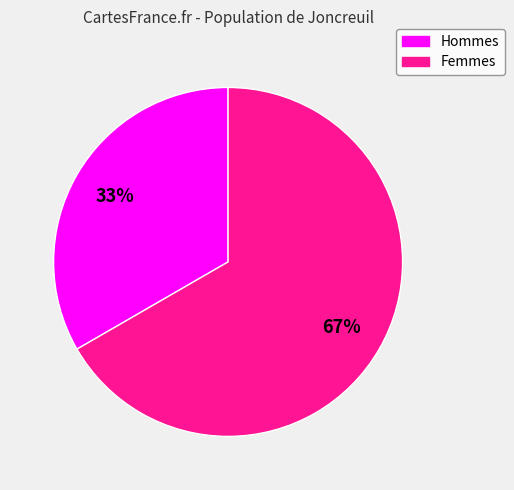

How many segments does this pie chart have?

2